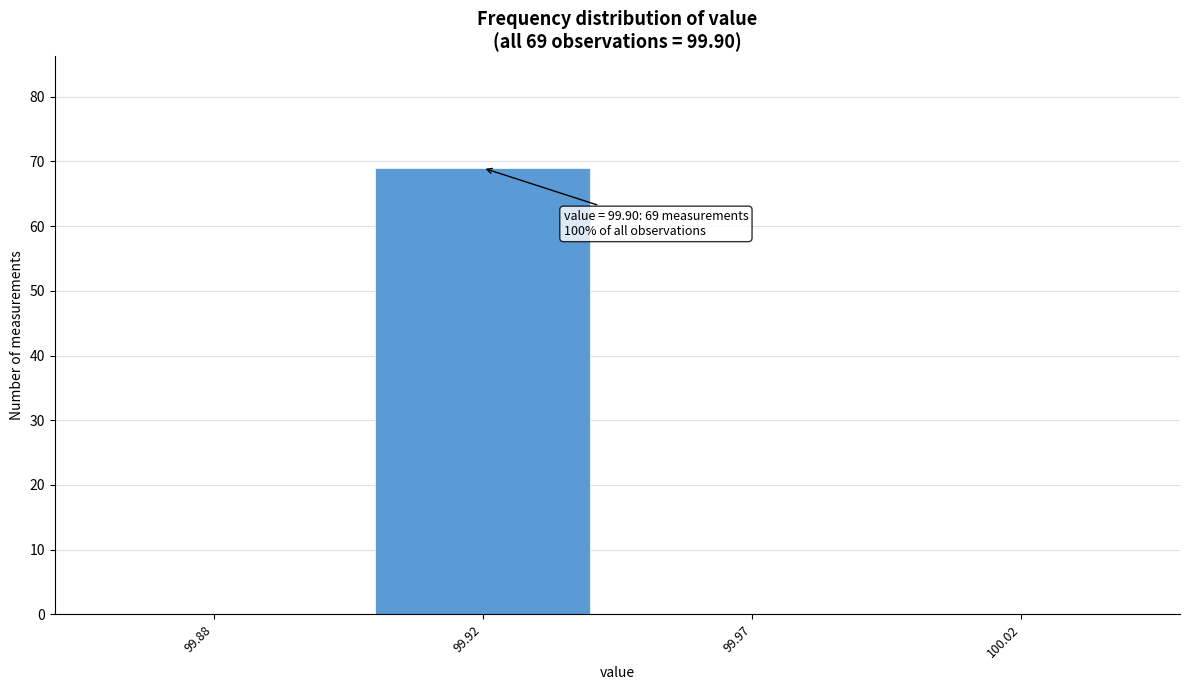

Reading left to right, transcribe all the data shown in this chart.

99.88=0	99.92=69	99.97=0	100.02=0